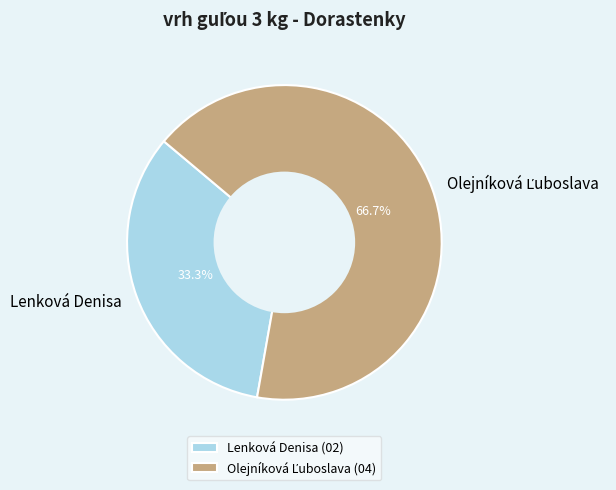

Which category has the smallest portion of the pie?

Lenková Denisa